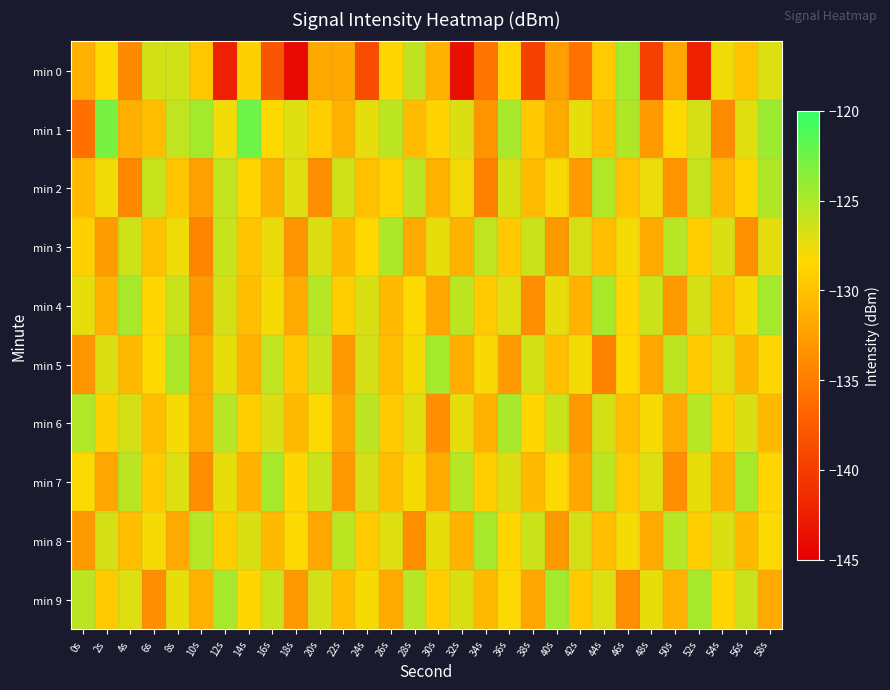

Reading right to left, extract all data points from this chart.

min 0: 58s=-126.9	56s=-129.8	54s=-127.7	52s=-142.4	50s=-131.9	48s=-139.7	46s=-124.5	44s=-129.3	42s=-135.8	40s=-132.6	38s=-139.6	36s=-128.5	34s=-135.6	32s=-143.6	30s=-131.1	28s=-125.8	26s=-128.4	24s=-138.6	22s=-131.8	20s=-131.8	18s=-144.1	16s=-138.0	14s=-129.0	12s=-142.2	10s=-129.6	8s=-126.4	6s=-126.5	4s=-134.0	2s=-128.3	0s=-131.2
min 1: 58s=-124.3	56s=-127.1	54s=-133.9	52s=-126.6	50s=-128.3	48s=-132.8	46s=-125.1	44s=-130.2	42s=-127.4	40s=-131.7	38s=-129.5	36s=-124.8	34s=-133.1	32s=-126.9	30s=-128.7	28s=-130.4	26s=-125.6	24s=-127.3	22s=-131.2	20s=-129.1	18s=-126.9	16s=-128.3	14s=-122.5	12s=-127.9	10s=-124.7	8s=-125.9	6s=-130.2	4s=-131.3	2s=-122.8	0s=-135.9
min 2: 58s=-125.1	56s=-128.4	54s=-130.7	52s=-126.0	50s=-133.3	48s=-127.6	46s=-129.9	44s=-125.2	42s=-132.8	40s=-128.1	38s=-130.4	36s=-126.7	34s=-134.6	32s=-127.9	30s=-131.2	28s=-125.5	26s=-128.8	24s=-130.1	22s=-126.4	20s=-133.7	18s=-127.0	16s=-131.3	14s=-128.6	12s=-125.9	10s=-132.4	8s=-129.7	6s=-126.1	4s=-134.2	2s=-127.8	0s=-130.5
min 3: 58s=-127.2	56s=-133.5	54s=-126.8	52s=-129.1	50s=-125.4	48s=-131.7	46s=-128.0	44s=-130.3	42s=-126.6	40s=-132.9	38s=-126.2	36s=-129.5	34s=-125.8	32s=-131.1	30s=-127.4	28s=-131.7	26s=-125.0	24s=-128.3	22s=-130.6	20s=-126.9	18s=-133.2	16s=-127.5	14s=-129.8	12s=-126.1	10s=-134.4	8s=-127.7	6s=-130.0	4s=-126.3	2s=-132.6	0s=-128.9
min 4: 58s=-124.7	56s=-128.0	54s=-130.3	52s=-126.6	50s=-132.9	48s=-126.2	46s=-128.5	44s=-124.8	42s=-131.1	40s=-127.4	38s=-133.7	36s=-127.0	34s=-129.3	32s=-125.6	30s=-131.9	28s=-128.2	26s=-130.5	24s=-126.8	22s=-129.1	20s=-125.4	18s=-131.7	16s=-128.0	14s=-130.3	12s=-126.6	10s=-132.9	8s=-126.2	6s=-128.5	4s=-124.8	2s=-131.1	0s=-127.4
min 5: 58s=-128.5	56s=-130.8	54s=-127.1	52s=-129.4	50s=-125.7	48s=-132.0	46s=-128.3	44s=-134.6	42s=-127.9	40s=-130.2	38s=-126.5	36s=-132.8	34s=-128.1	32s=-131.4	30s=-124.7	28s=-128.0	26s=-130.3	24s=-126.6	22s=-132.9	20s=-126.2	18s=-129.5	16s=-125.8	14s=-131.1	12s=-127.4	10s=-131.7	8s=-125.0	6s=-128.3	4s=-130.6	2s=-126.9	0s=-133.2
min 6: 58s=-130.5	56s=-126.8	54s=-129.1	52s=-125.4	50s=-131.7	48s=-128.0	46s=-130.3	44s=-126.6	42s=-132.9	40s=-126.2	38s=-128.5	36s=-124.8	34s=-131.1	32s=-127.4	30s=-133.7	28s=-127.0	26s=-129.3	24s=-125.6	22s=-131.9	20s=-128.2	18s=-130.5	16s=-126.8	14s=-129.1	12s=-125.4	10s=-131.7	8s=-128.0	6s=-130.3	4s=-126.6	2s=-128.9	0s=-125.2
min 7: 58s=-128.5	56s=-124.8	54s=-131.1	52s=-127.4	50s=-133.7	48s=-127.0	46s=-129.3	44s=-125.6	42s=-131.9	40s=-128.2	38s=-130.5	36s=-126.8	34s=-129.1	32s=-125.4	30s=-131.7	28s=-128.0	26s=-130.3	24s=-126.6	22s=-132.9	20s=-126.2	18s=-128.5	16s=-124.8	14s=-131.1	12s=-127.4	10s=-133.7	8s=-127.0	6s=-129.3	4s=-125.6	2s=-131.9	0s=-128.2
min 8: 58s=-128.2	56s=-130.5	54s=-126.8	52s=-129.1	50s=-125.4	48s=-131.7	46s=-128.0	44s=-130.3	42s=-126.6	40s=-132.9	38s=-126.2	36s=-128.5	34s=-124.8	32s=-131.1	30s=-127.4	28s=-133.7	26s=-127.0	24s=-129.3	22s=-125.6	20s=-131.9	18s=-128.2	16s=-130.5	14s=-126.8	12s=-129.1	10s=-125.4	8s=-131.7	6s=-128.0	4s=-130.3	2s=-126.6	0s=-132.9
min 9: 58s=-131.7	56s=-126.2	54s=-128.5	52s=-124.8	50s=-131.1	48s=-127.4	46s=-133.7	44s=-127.0	42s=-129.3	40s=-124.6	38s=-131.9	36s=-128.2	34s=-130.5	32s=-126.8	30s=-129.1	28s=-125.4	26s=-131.7	24s=-128.0	22s=-130.3	20s=-126.6	18s=-132.9	16s=-126.2	14s=-128.5	12s=-124.8	10s=-131.1	8s=-127.4	6s=-133.7	4s=-127.0	2s=-129.3	0s=-125.6